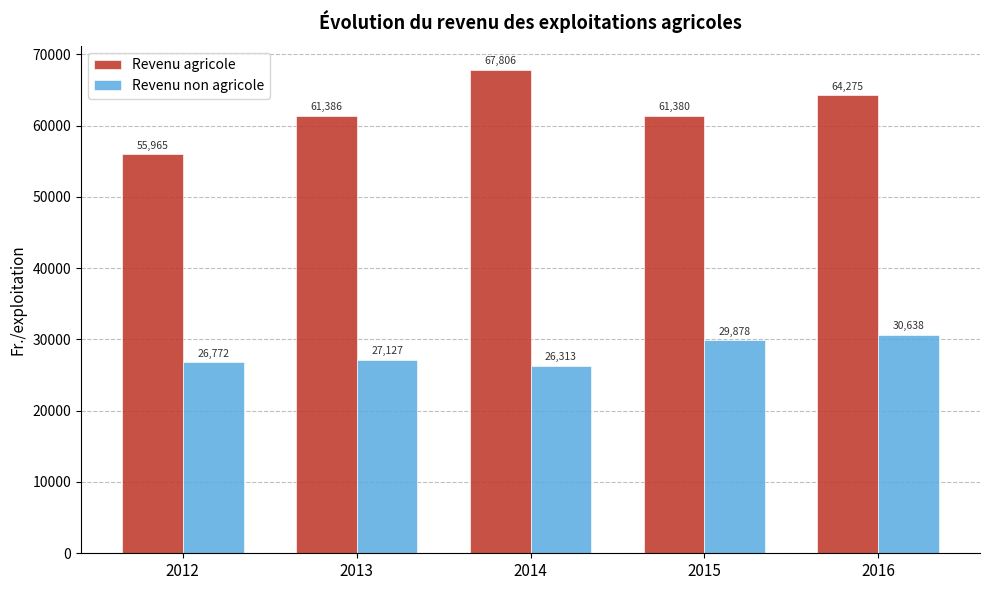

How many groups of bars are there?

5